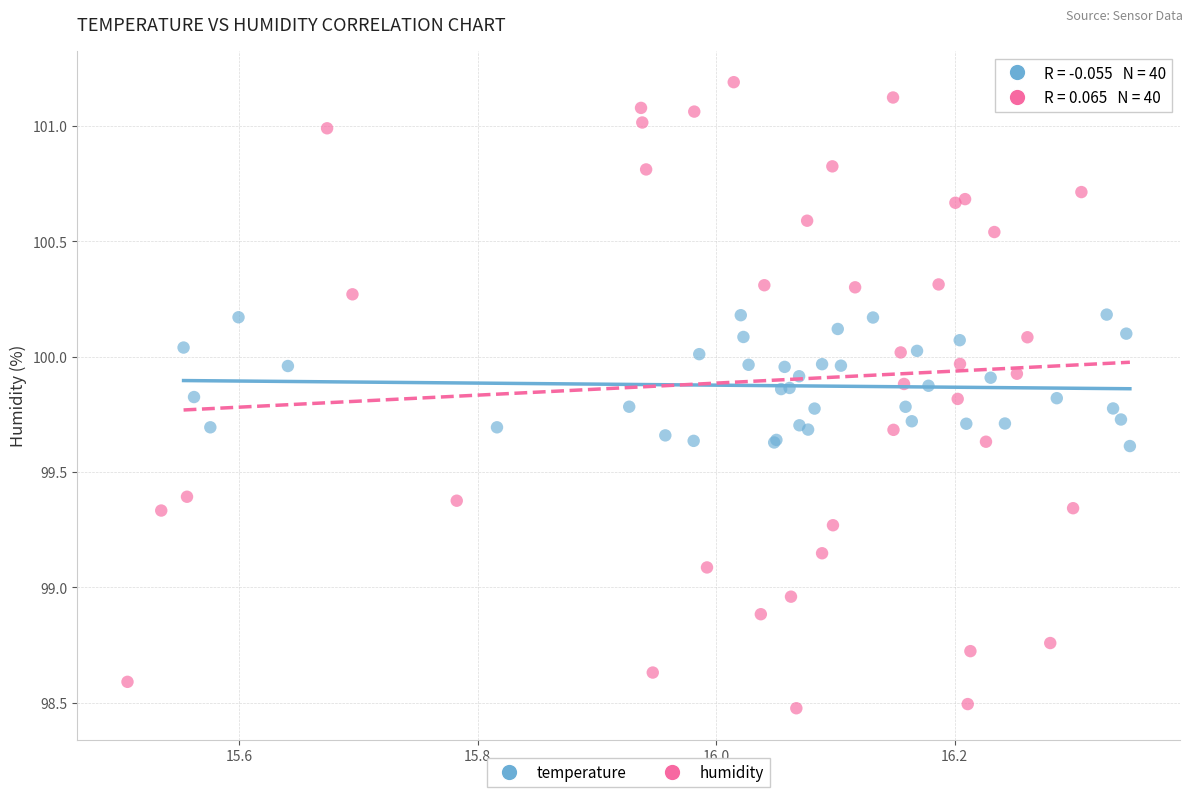

Which series contains the lowest Y value?

humidity